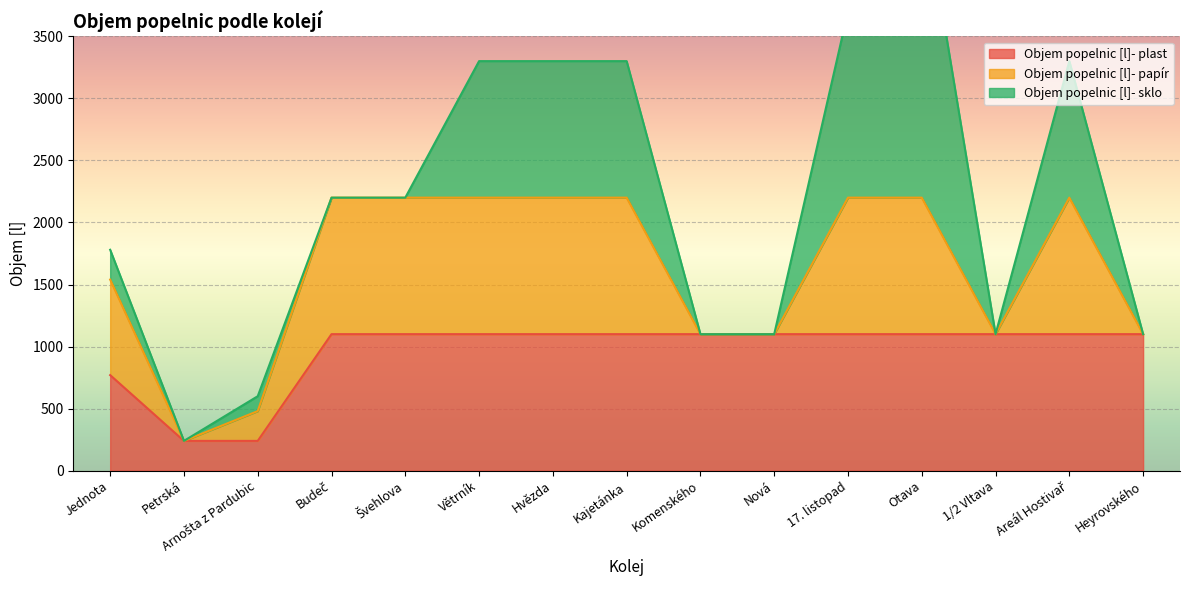

Between Heyrovského and Jednota, which is larger?

Heyrovského